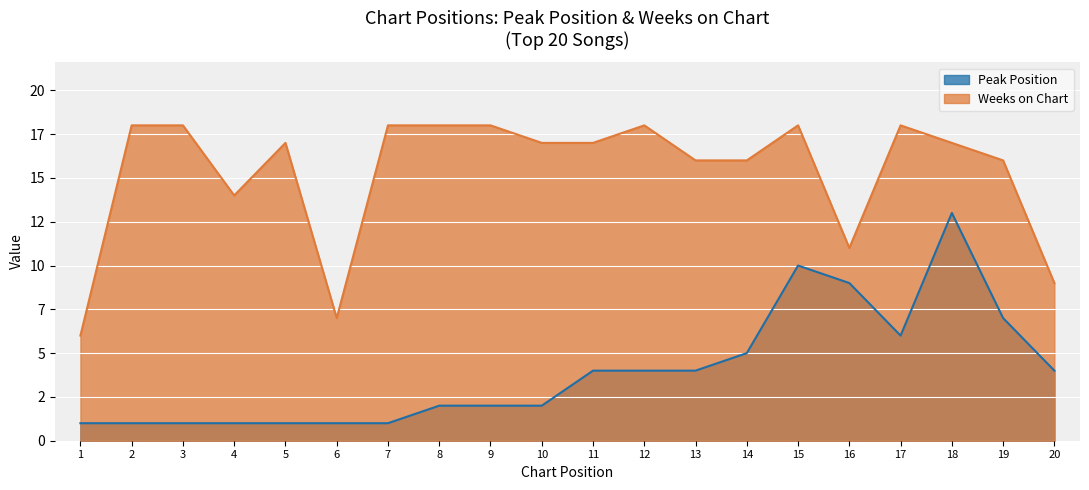

Reading right to left, what are all the values shown in this chart?

Peak Position: 4	7	13	6	9	10	5	4	4	4	2	2	2	1	1	1	1	1	1	1
Weeks on Chart: 9	16	17	18	11	18	16	16	18	17	17	18	18	18	7	17	14	18	18	6